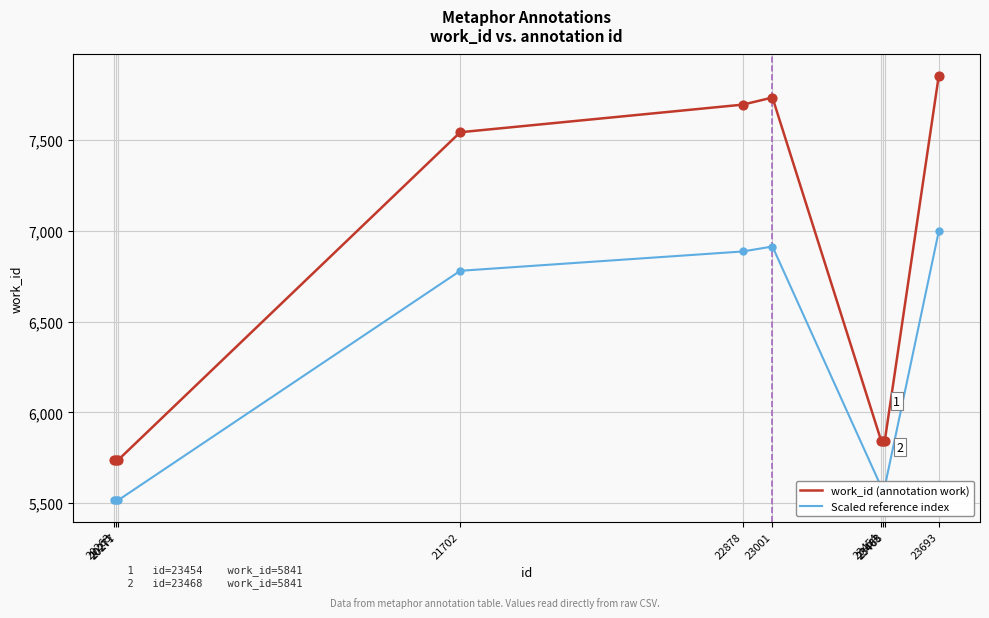

At how many categories does at least one series exceed 7261?

4